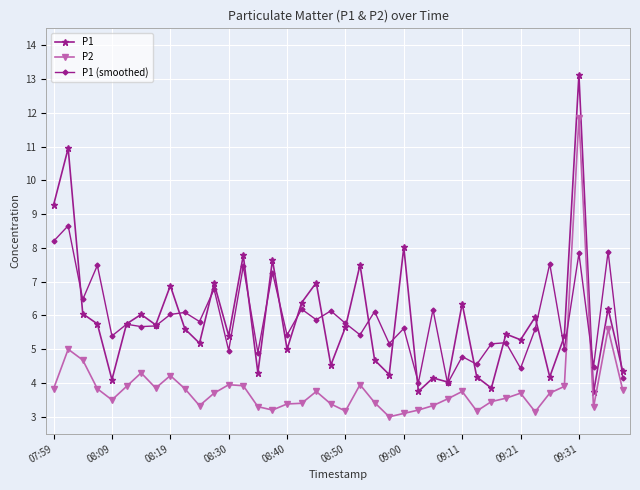

Does the chart have visible grid lines?

Yes